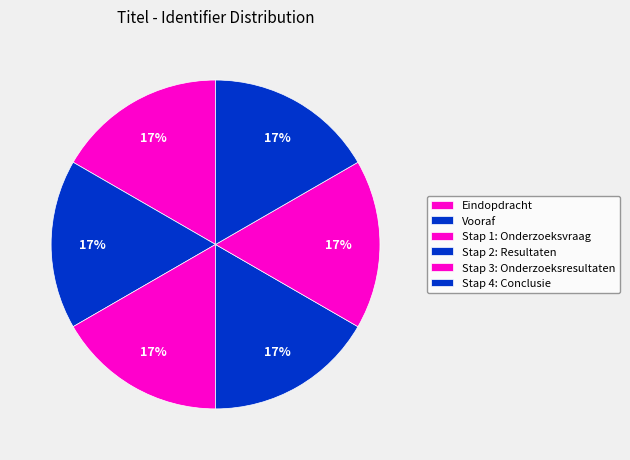

Rank the categories by value from highest to lowest.

Stap 4: Conclusie, Stap 3: Onderzoeksresultaten, Stap 2: Resultaten, Stap 1: Onderzoeksvraag, Vooraf, Eindopdracht